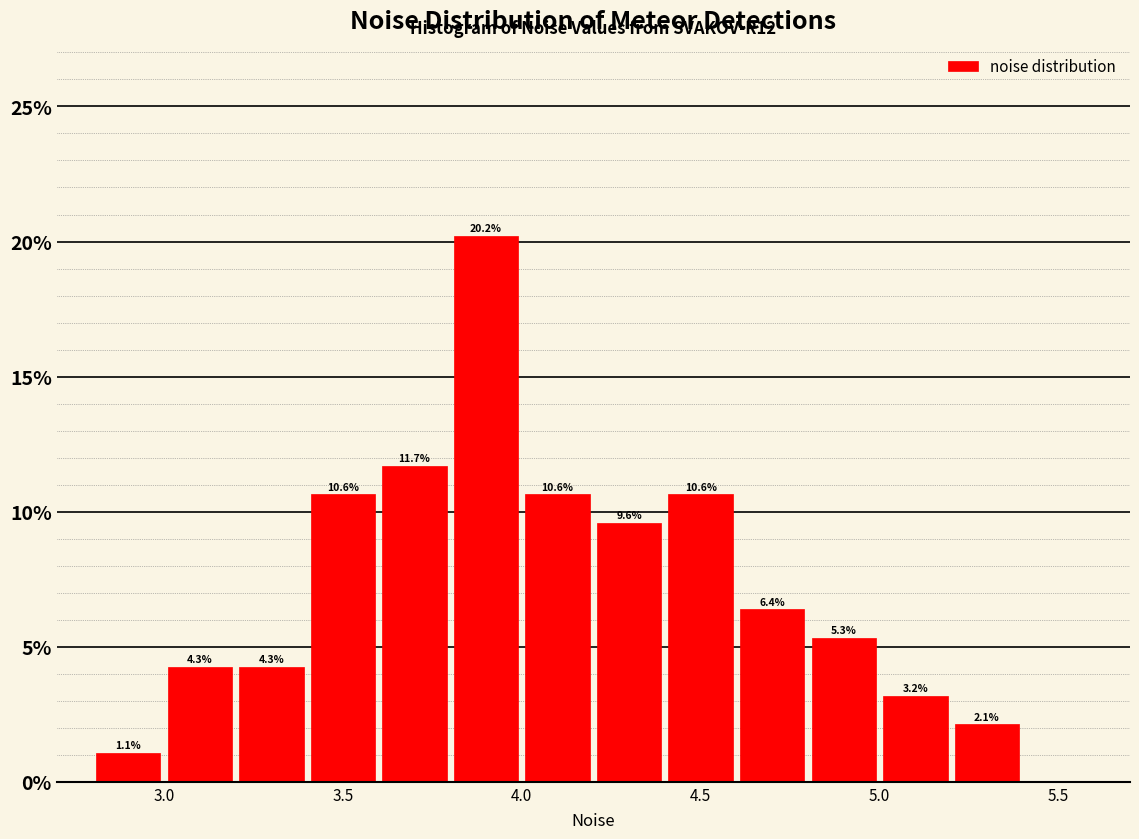

Which range on the x-axis has the tallest bar?

3.8 to 4.0